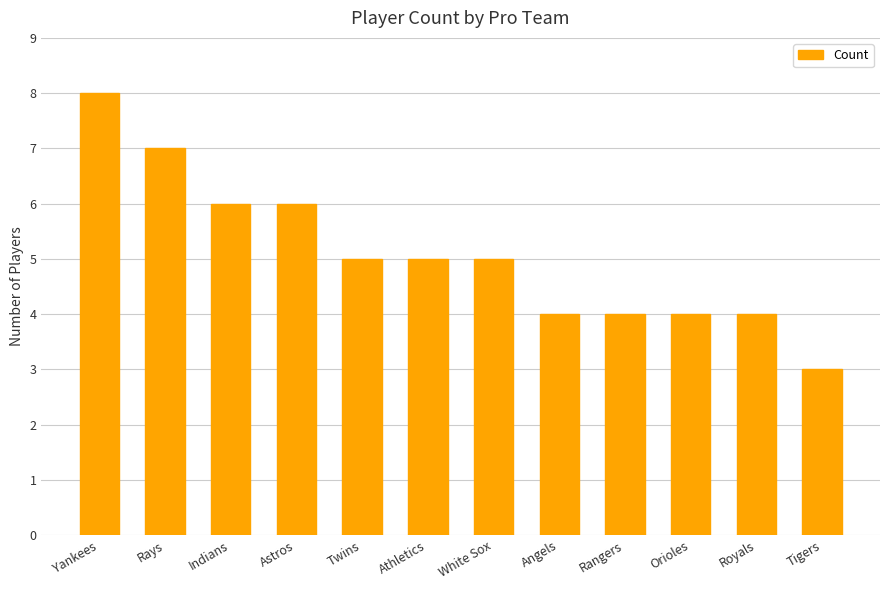

What is the label of the 4th bar from the right?

Rangers